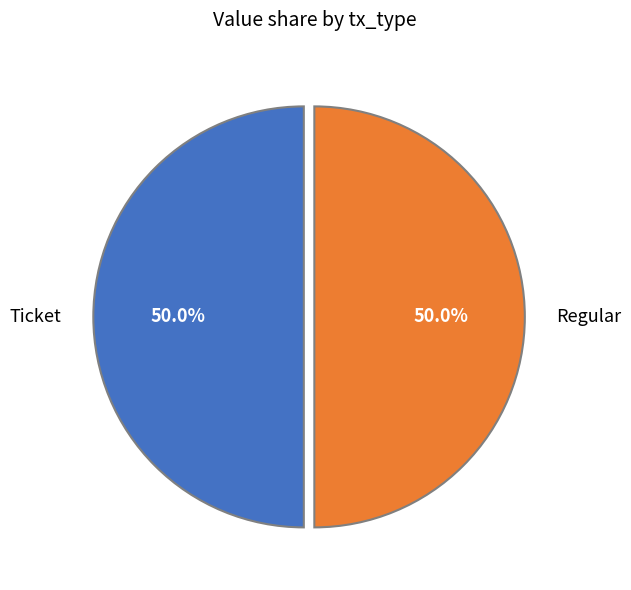

Approximately how many times larger is the value at Ticket compared to Regular?

1.0